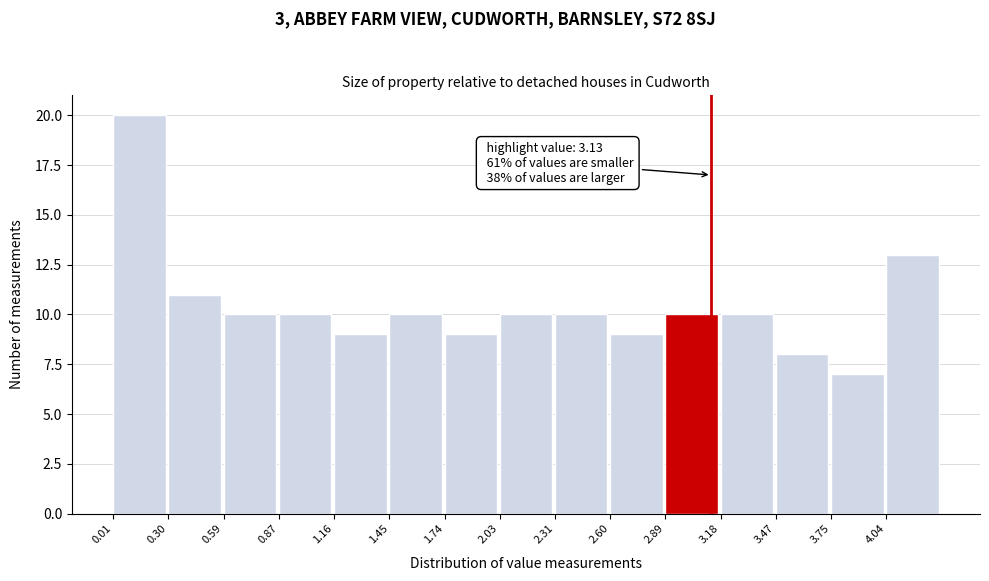

Which range on the x-axis has the tallest bar?

0.00 to 0.30